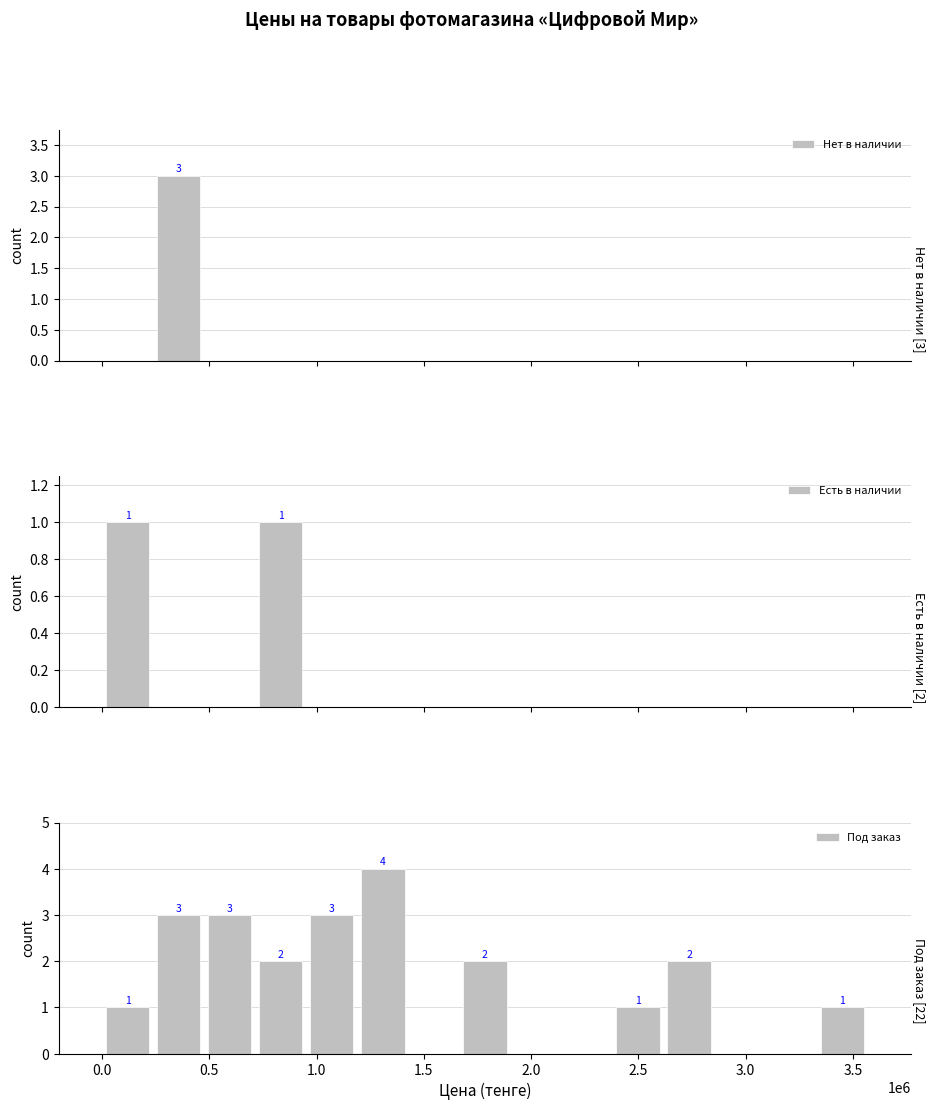

What is the highest value of the Под заказ series?

4